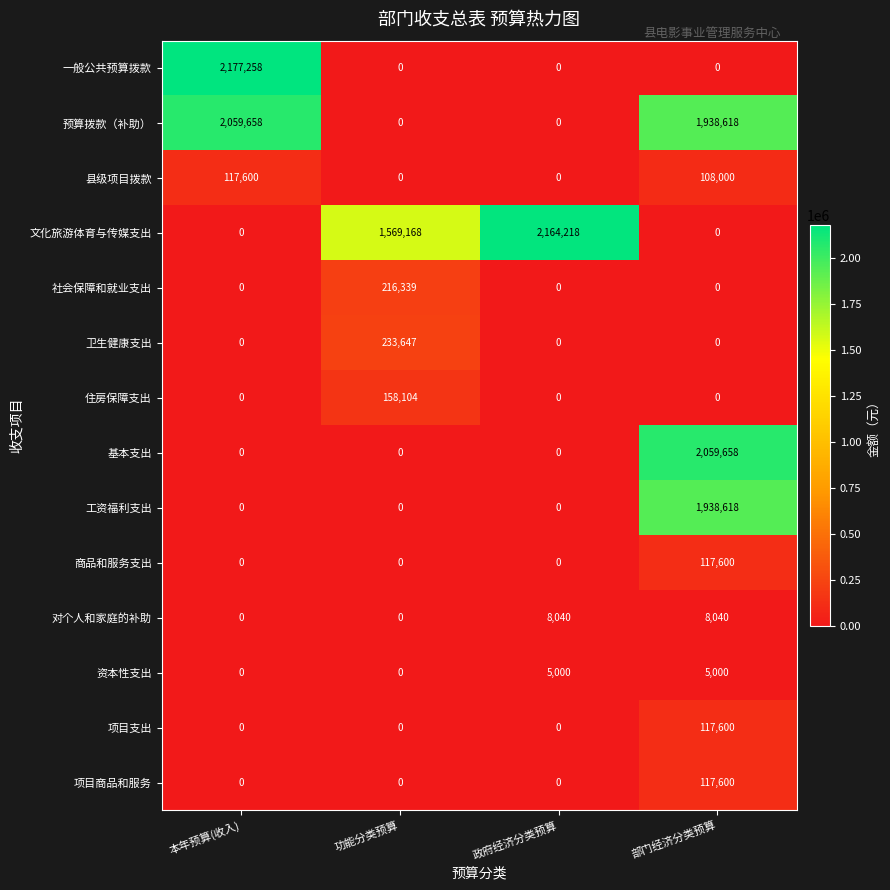

The 社会保障和就业支出 series shows 101036 at 本年预算(收入). True or false?

False